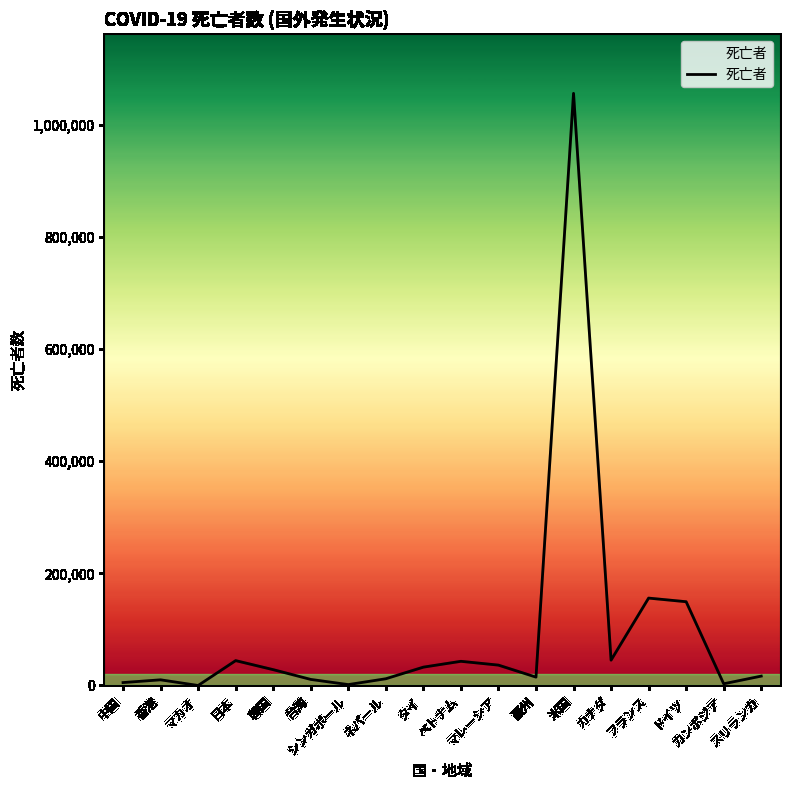

The value at 日本 is 9502. True or false?

False